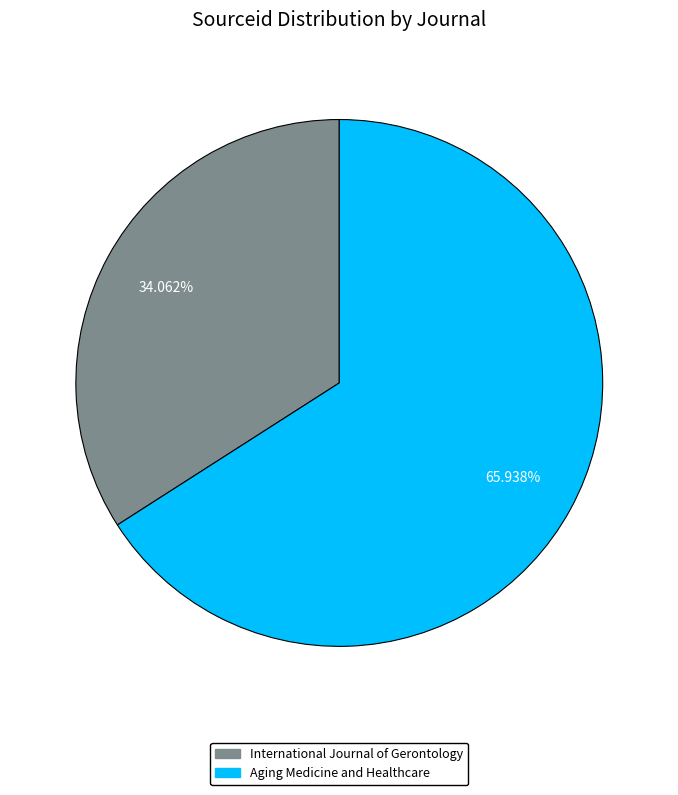

What is the largest slice in the pie chart?

Aging Medicine and Healthcare